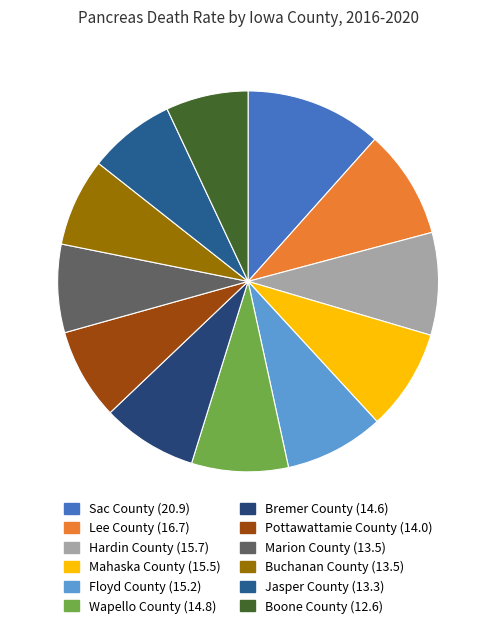

Which category has the biggest portion of the pie?

Sac County